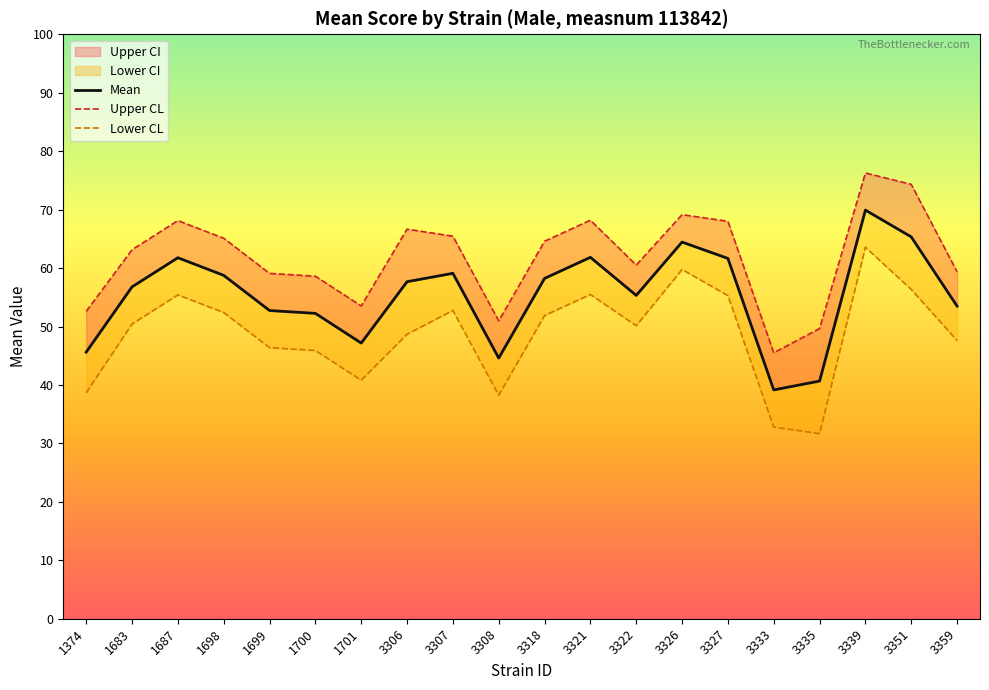

What is the difference between the second highest and second lowest values in the Mean series?

24.7